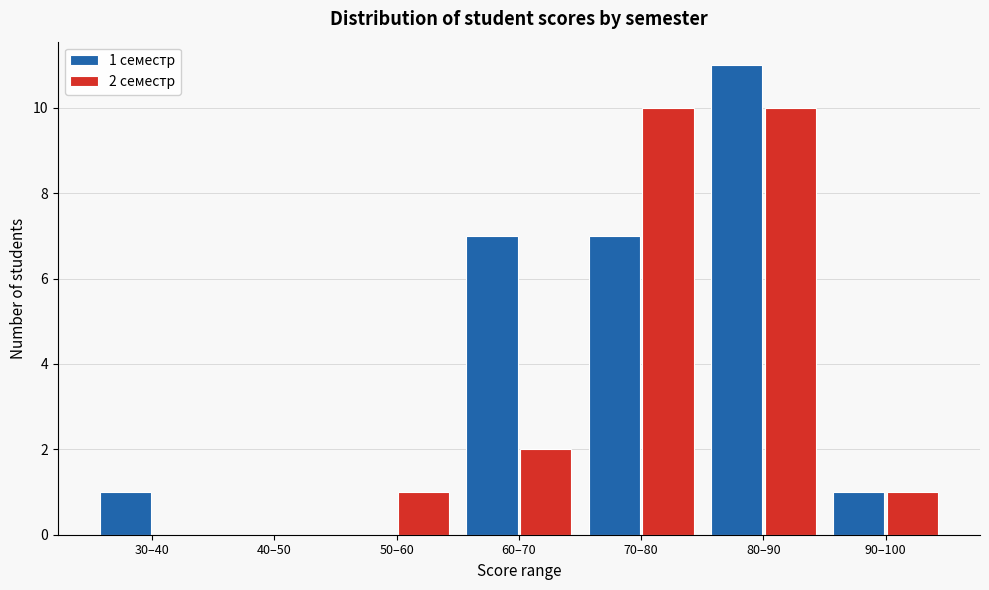

Reading left to right, extract all data points from this chart.

1 семестр: 30–40=1	40–50=0	50–60=0	60–70=7	70–80=7	80–90=11	90–100=1
2 семестр: 30–40=0	40–50=0	50–60=1	60–70=2	70–80=10	80–90=10	90–100=1